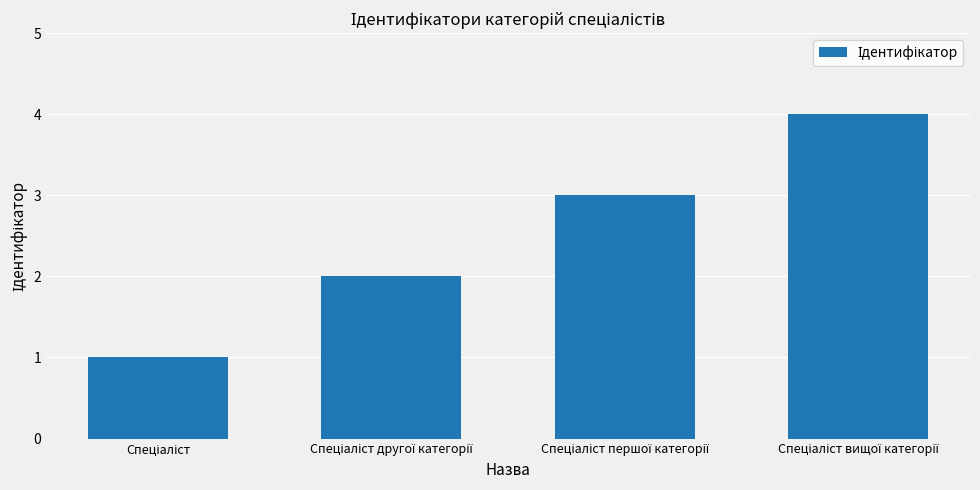

What is the difference between the maximum and minimum values?

3